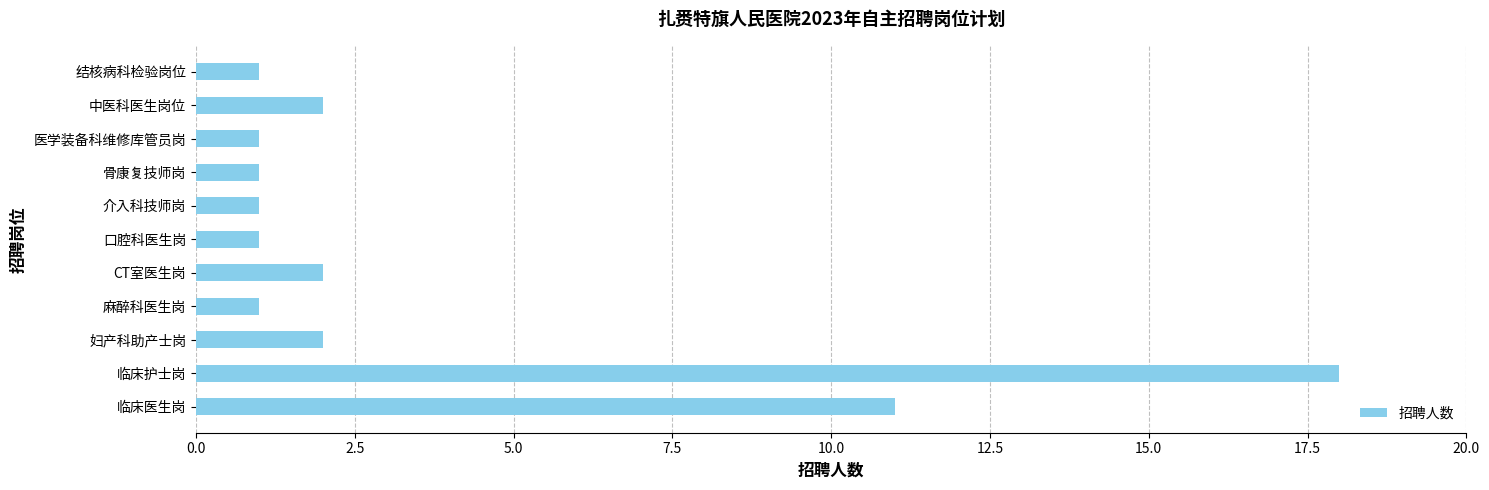

The chart shows a value of 2 at 中医科医生岗位. True or false?

True